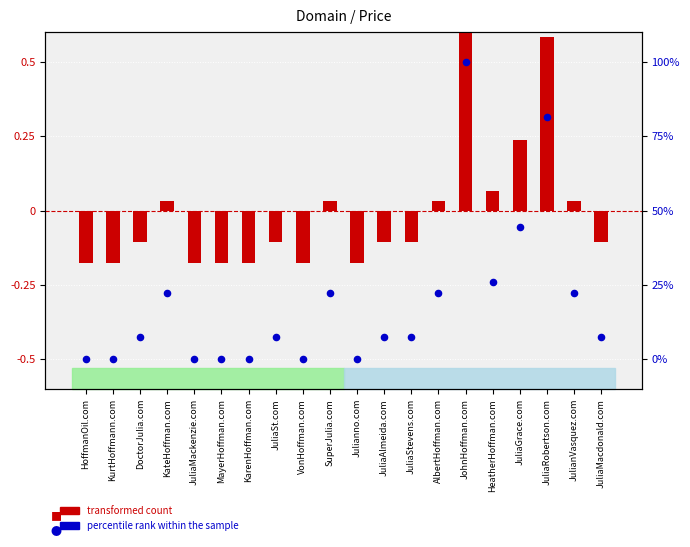

Which series has the largest total across all categories?

percentile rank within the sample